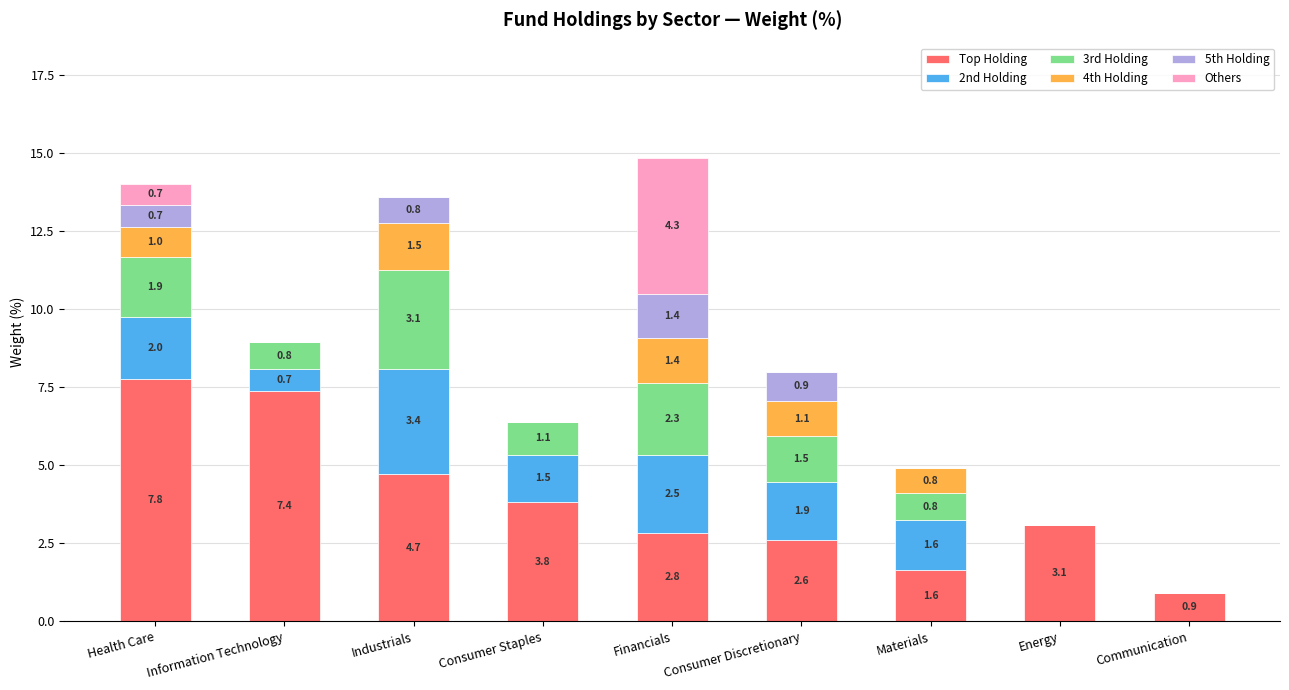

At which label does Top Holding reach its peak?

Health Care